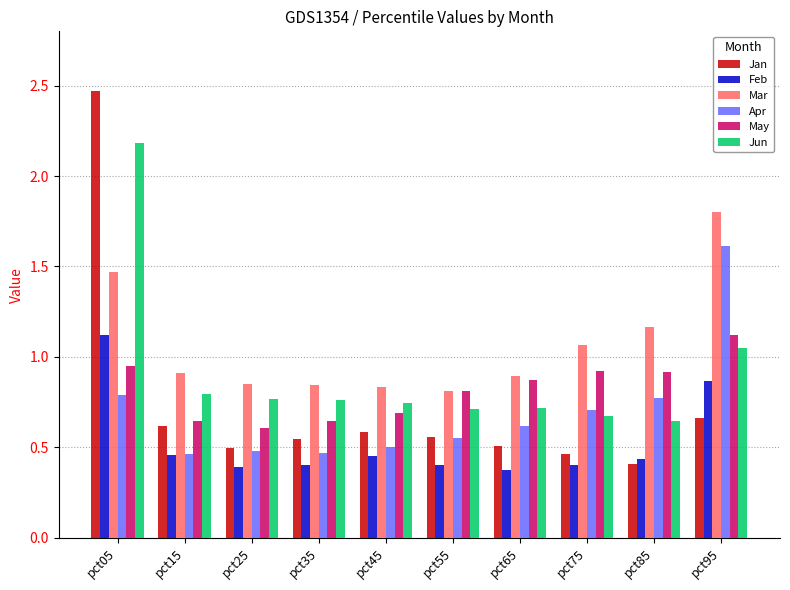

What is the sum of all May values?

8.2